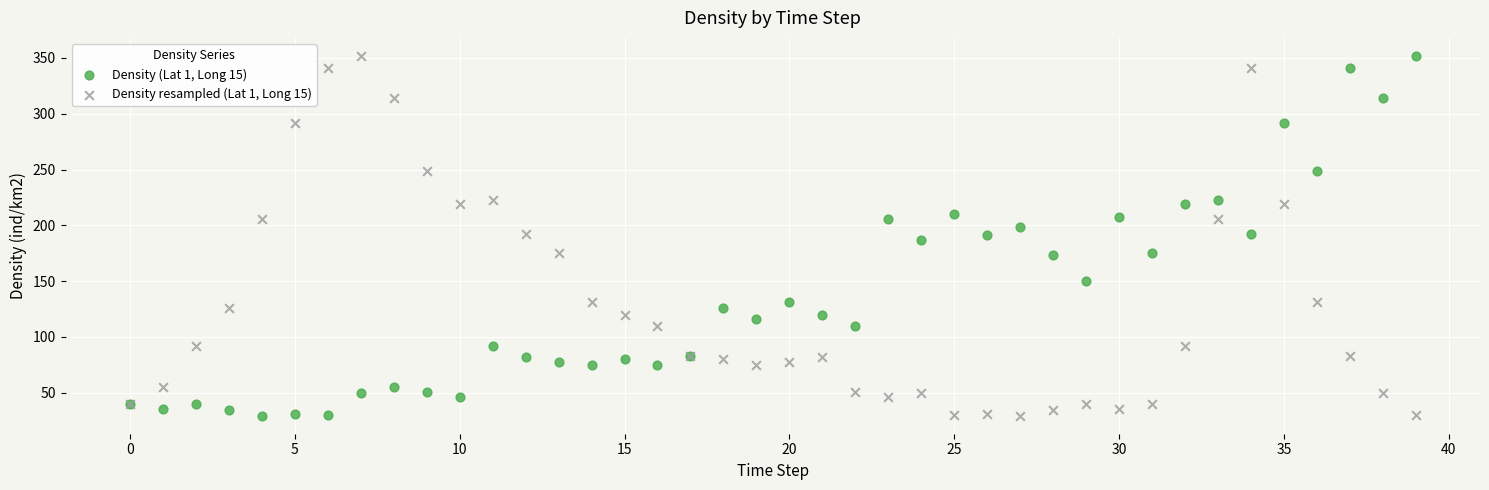

What are all the series names shown in the legend?

Density (Lat 1, Long 15), Density resampled (Lat 1, Long 15)